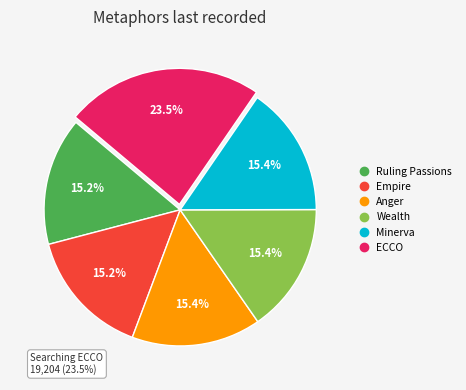

Does Searching HDIS - Minerva represent more than half of the total?

No